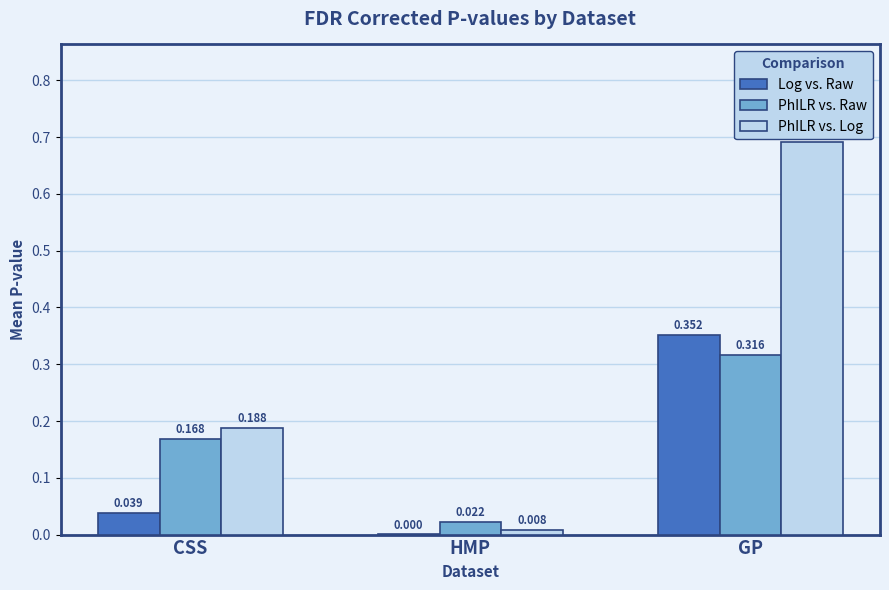

Which category has the highest value across all series?

GP